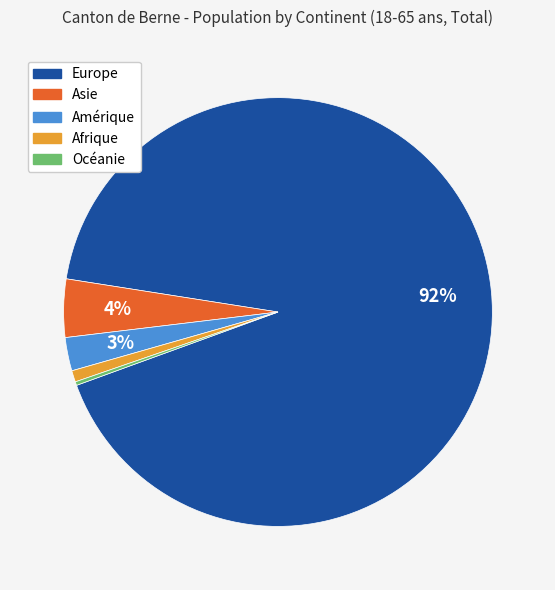

Does any single category account for the majority?

Yes